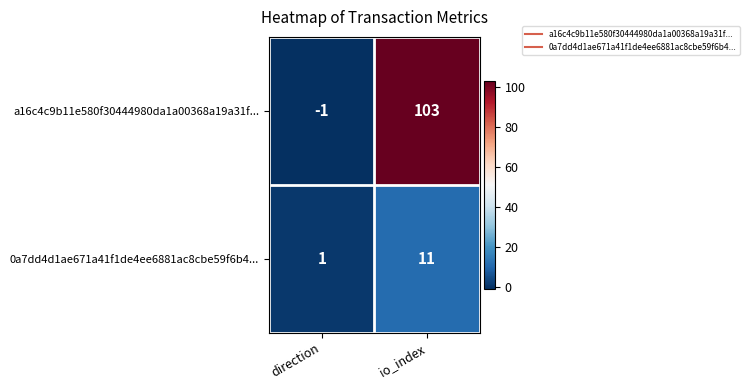

At which category is the sum across all series the highest?

io_index